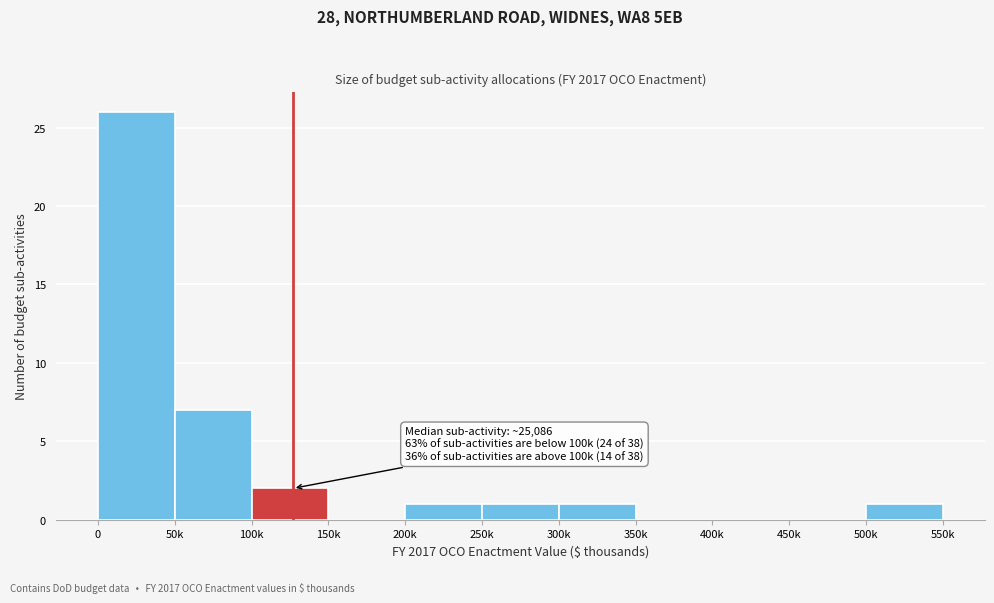

Reading right to left, list all the values displayed in this chart.

500k=1	450k=0	400k=0	350k=0	300k=1	250k=1	200k=1	150k=0	100k=2	50k=7	0=26